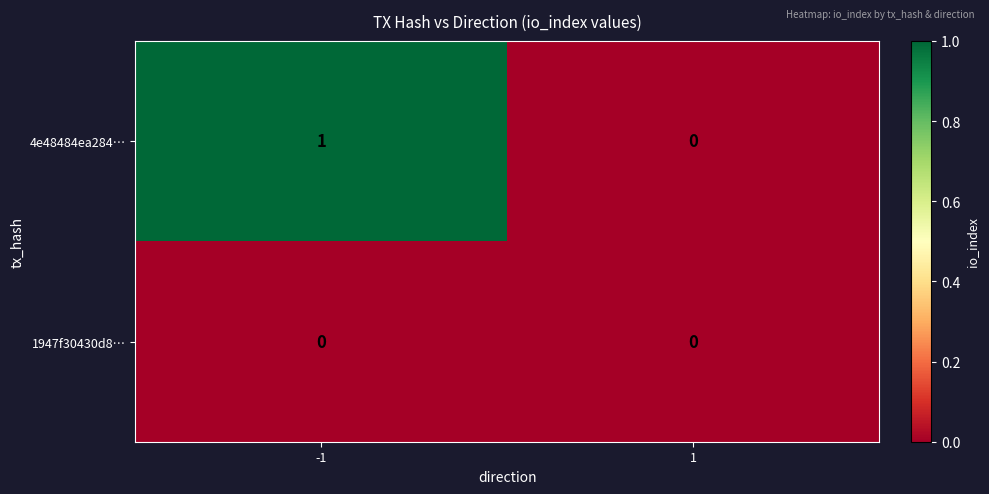

Reading right to left, list all the values displayed in this chart.

4e48484ea284…: 1=0	-1=1
1947f30430d8…: 1=0	-1=0